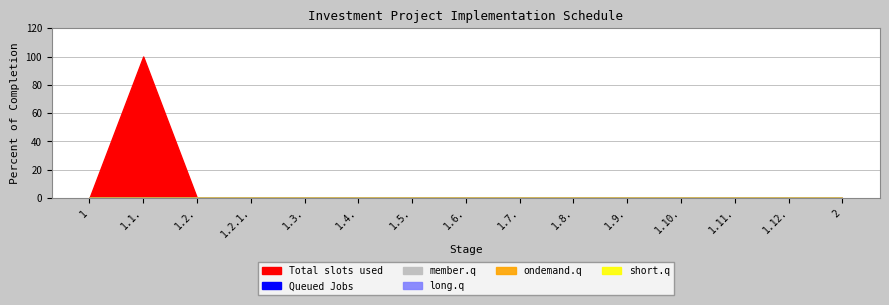

The value of ondemand.q at 2 is 0. True or false?

True